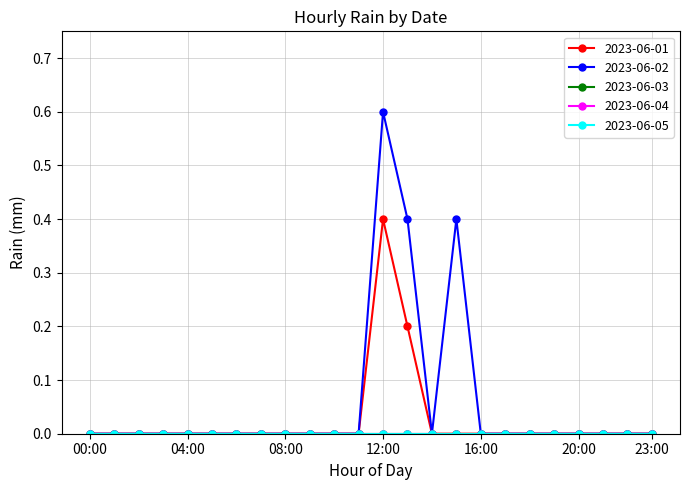

What is the sum of all 2023-06-02 values?

1.4